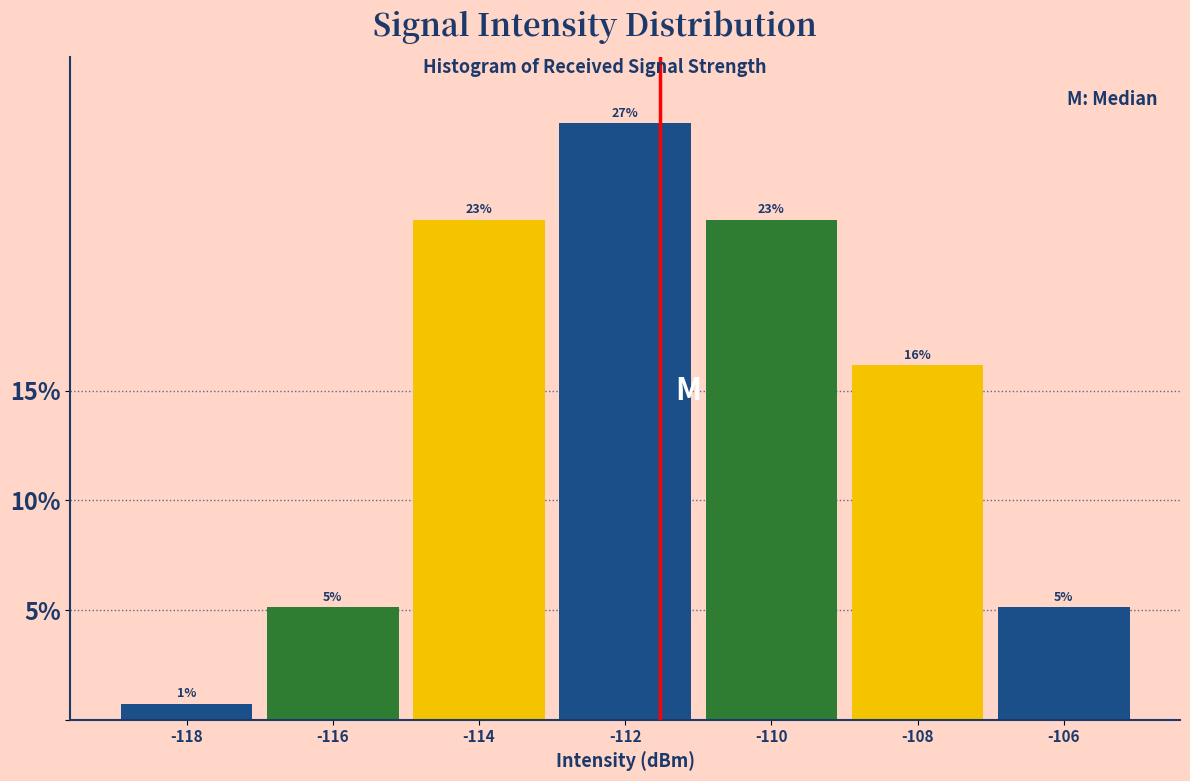

Does the chart contain any negative values?

No